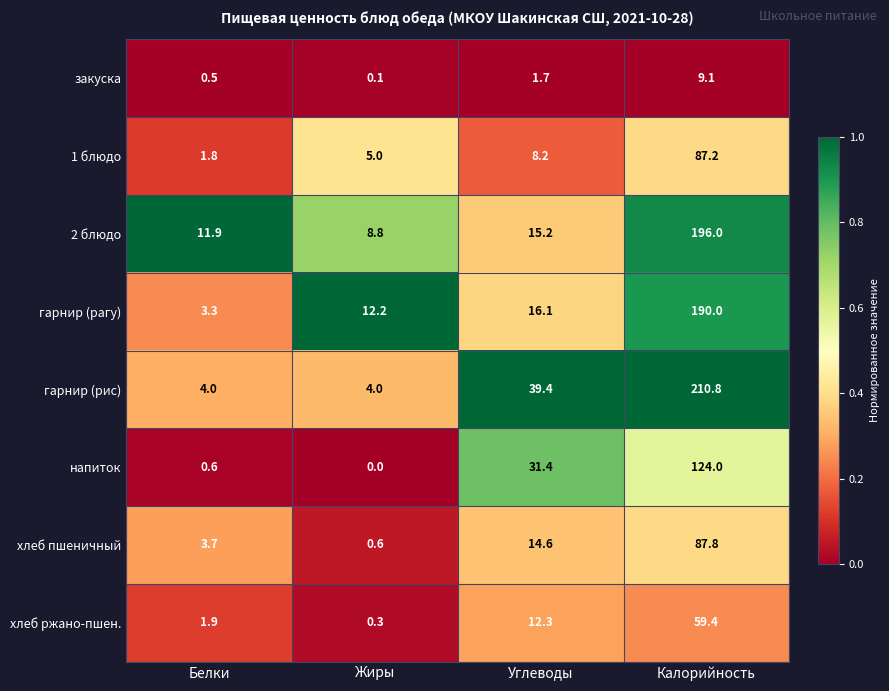

What is the maximum value for 1 блюдо?

87.2